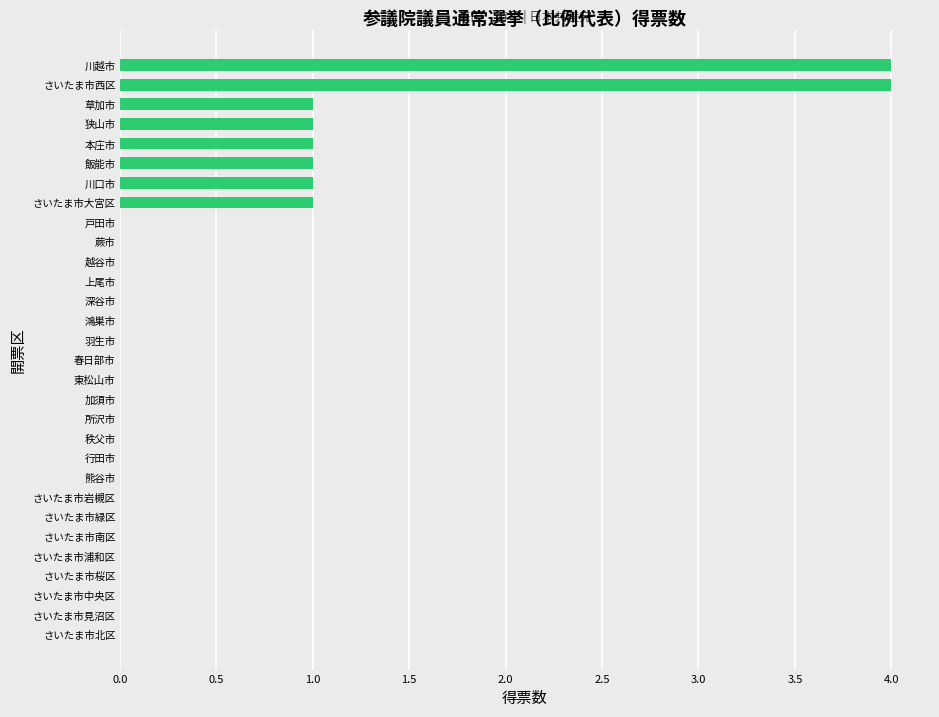

True or false: the data shows 4 at 川越市.

True